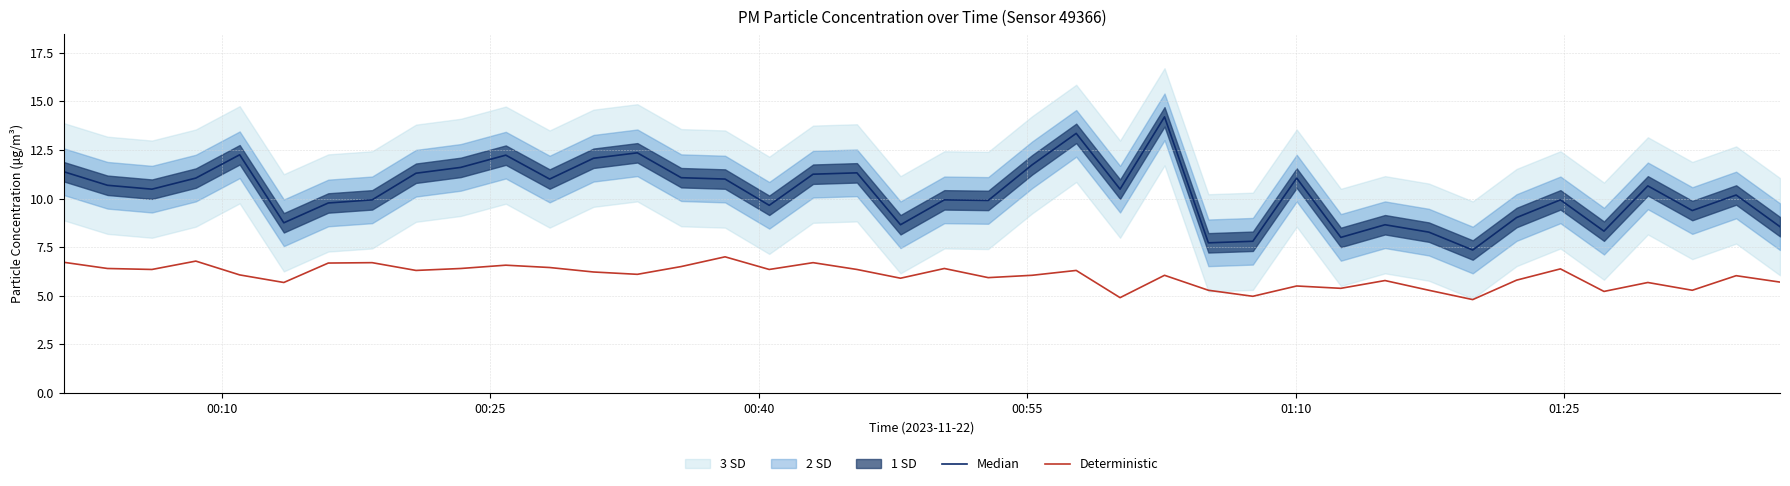

True or false: Deterministic and Median cross at least once.

False